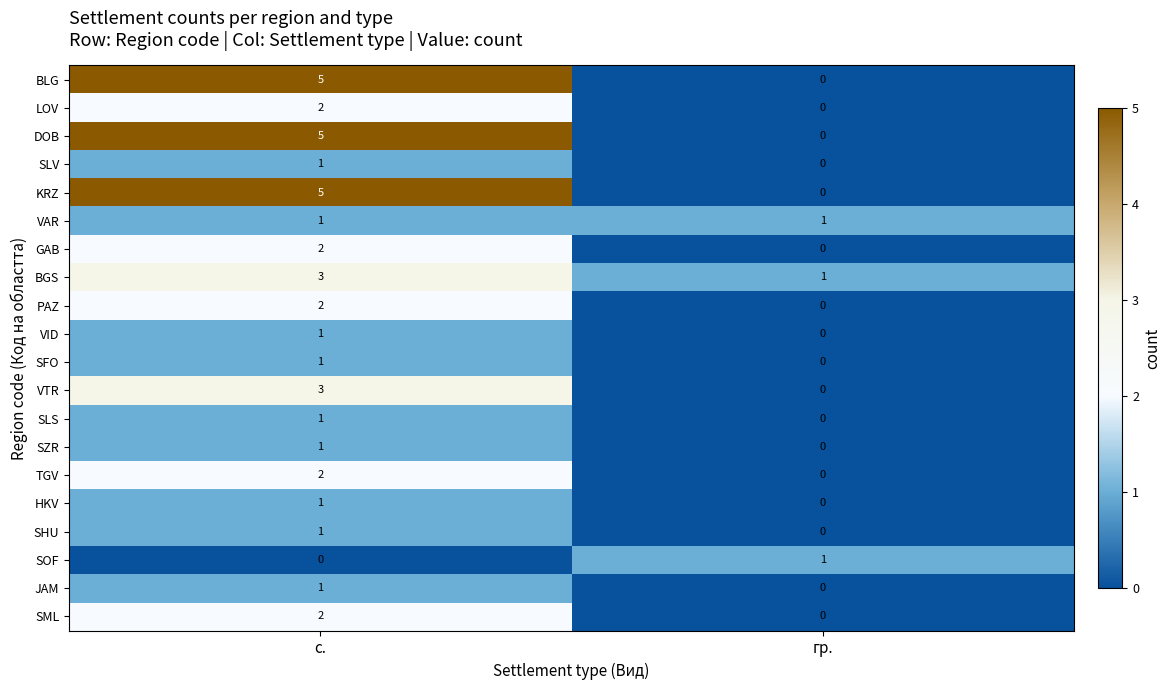

What is the total value across all series at с.?

40